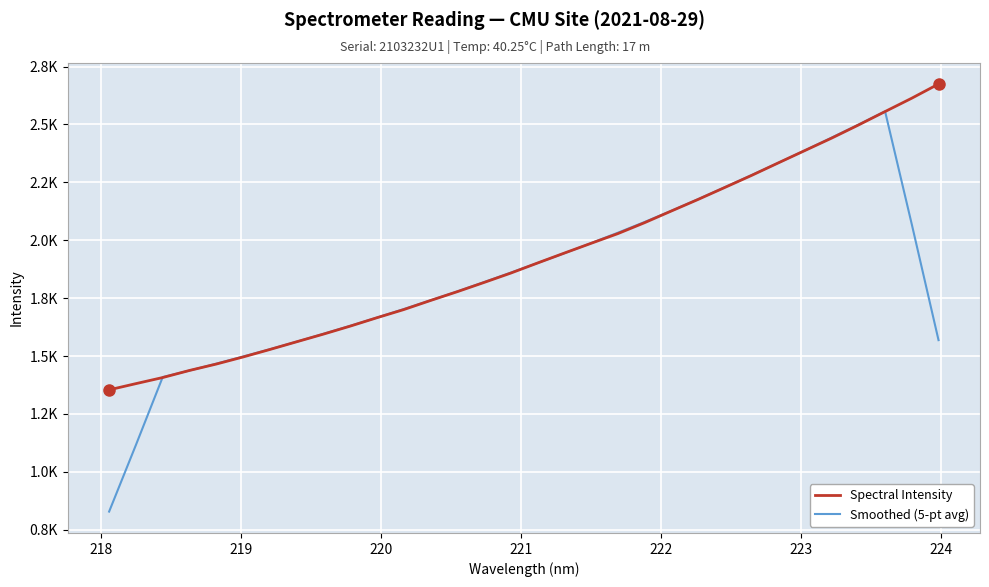

What are all the series names shown in the legend?

Spectral Intensity, Smoothed (5-pt avg)